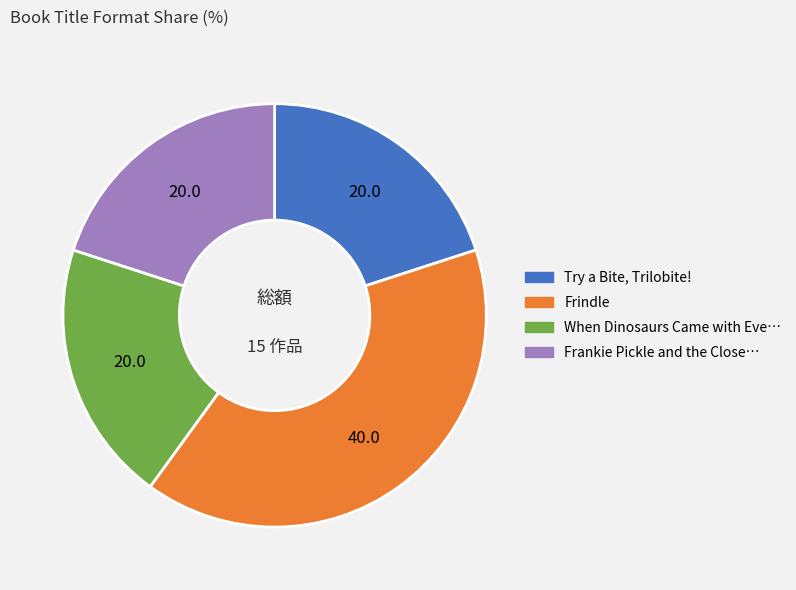

Is there a majority slice in this chart?

No